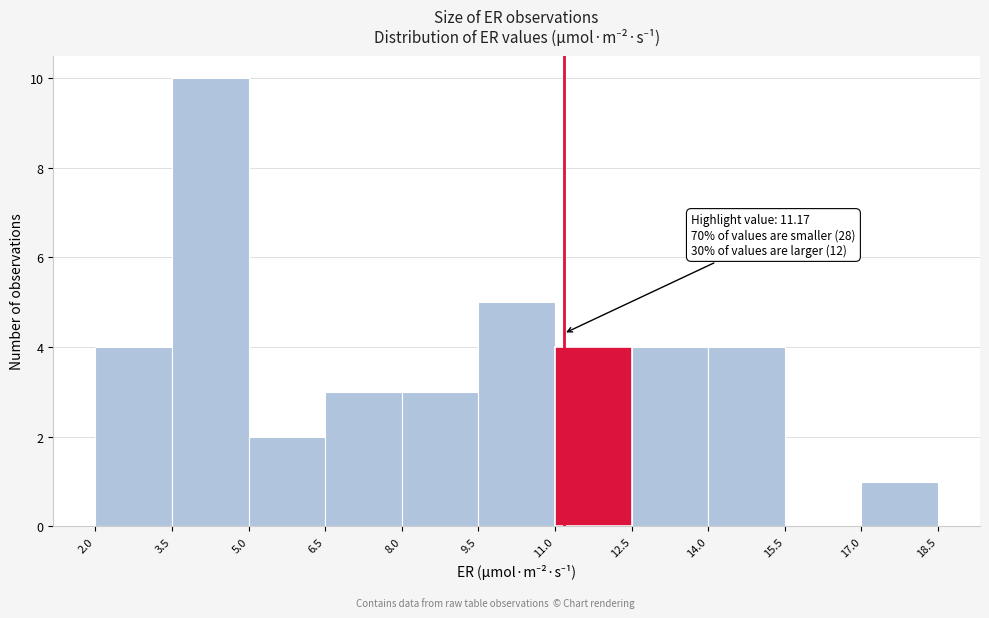

Which range on the x-axis has the tallest bar?

3.5 to 5.0